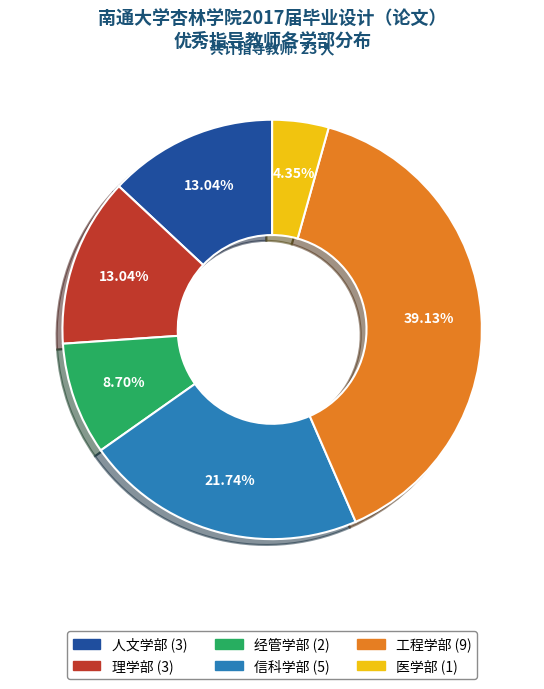

Is there any slice that represents more than half of the pie?

No